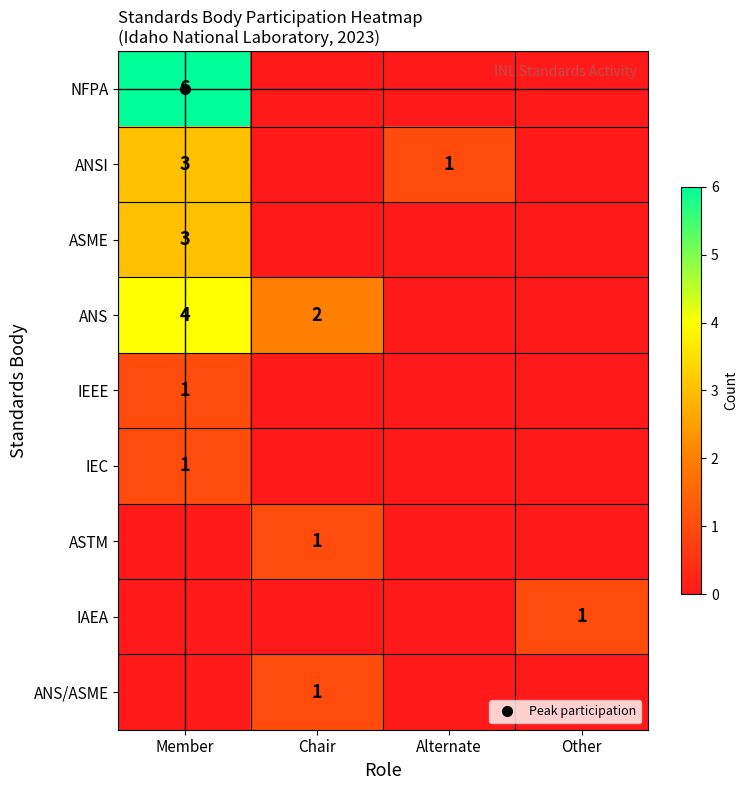

Which series changed the most between Chair and Alternate?

ANS